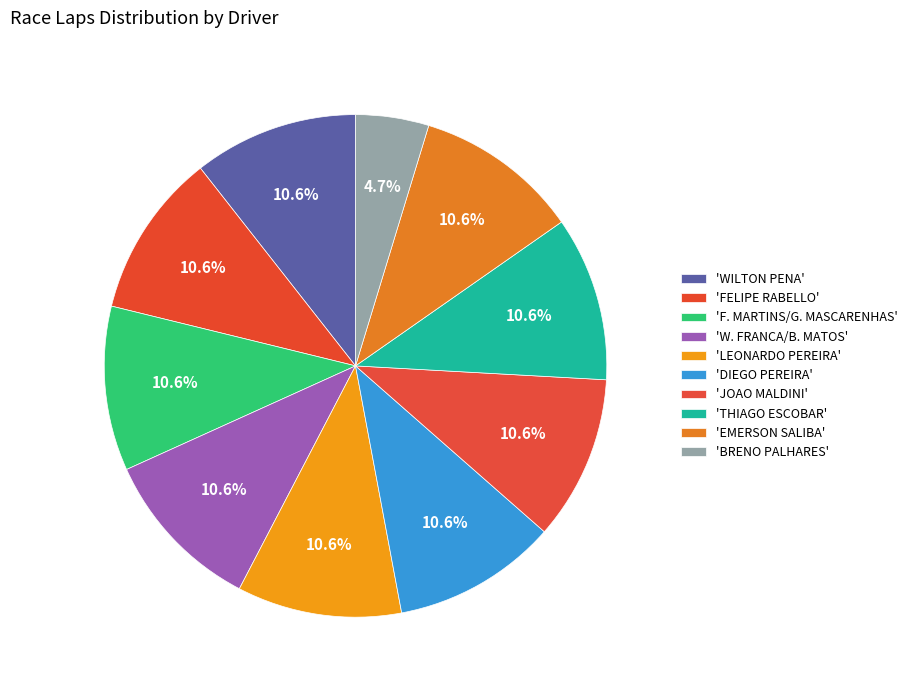

To the nearest percent, what is the difference between the largest and smallest slice percentages?

6%